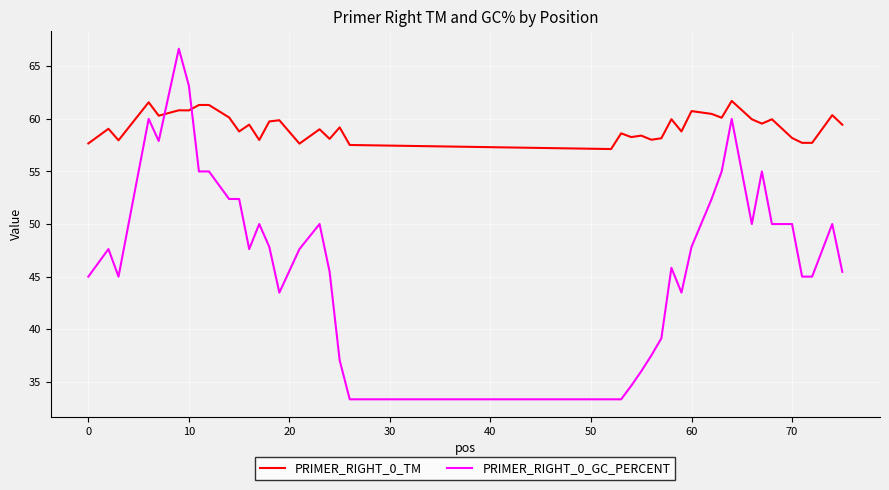

Which series has the widest spread of values?

PRIMER_RIGHT_0_GC_PERCENT